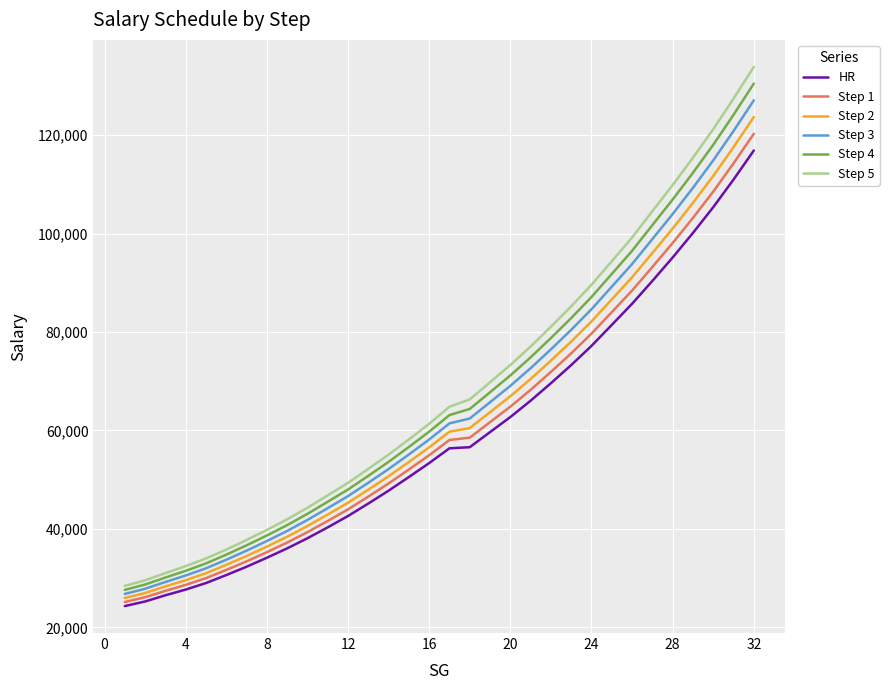

List the series in order of their overall mean, highest first.

Step 5, Step 4, Step 3, Step 2, Step 1, HR